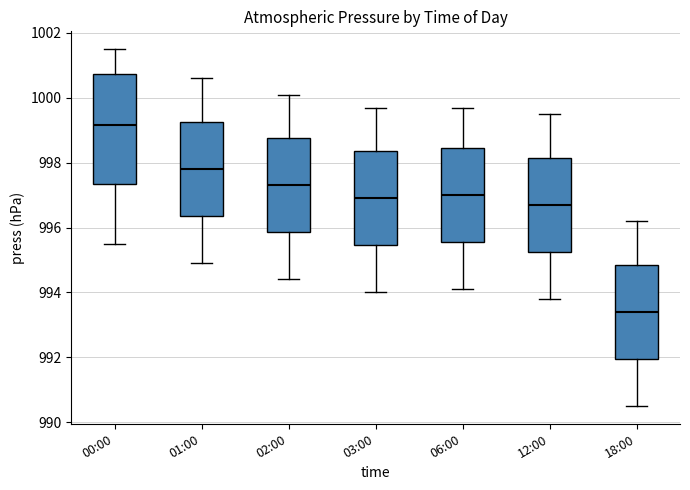

Which box is the tallest, from its lower edge to its upper edge?

00:00